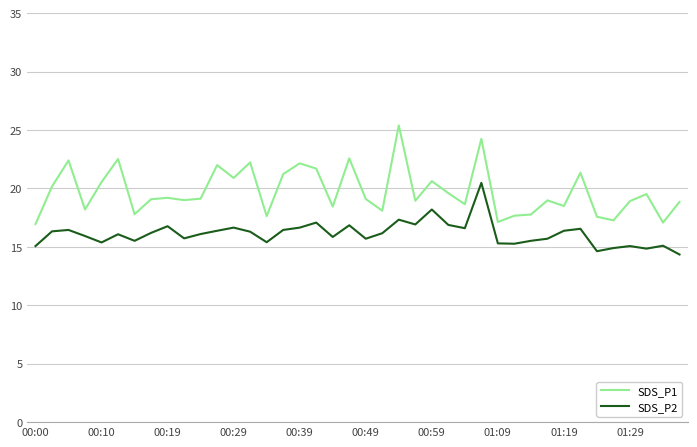

What is the sum of all SDS_P1 values?

789.2